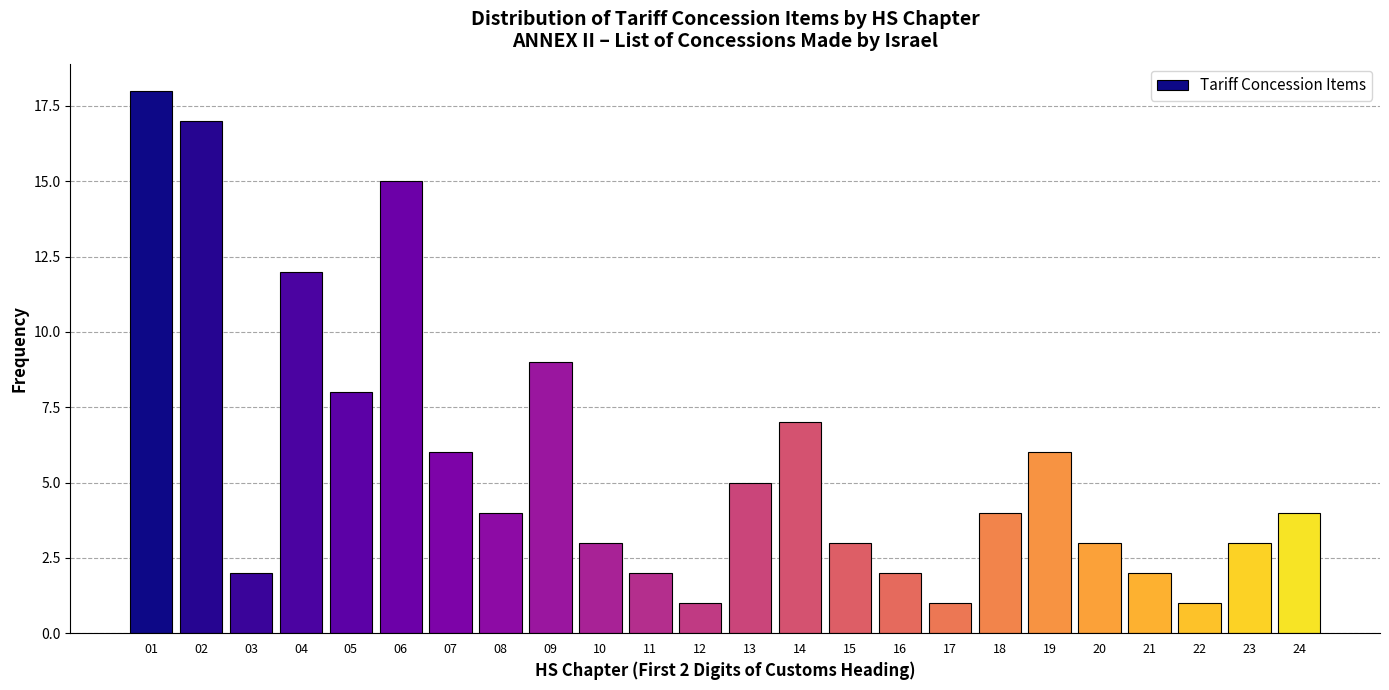

Reading left to right, list all the values displayed in this chart.

01=18	02=17	03=2	04=12	05=8	06=15	07=6	08=4	09=9	10=3	11=2	12=1	13=5	14=7	15=3	16=2	17=1	18=4	19=6	20=3	21=2	22=1	23=3	24=4